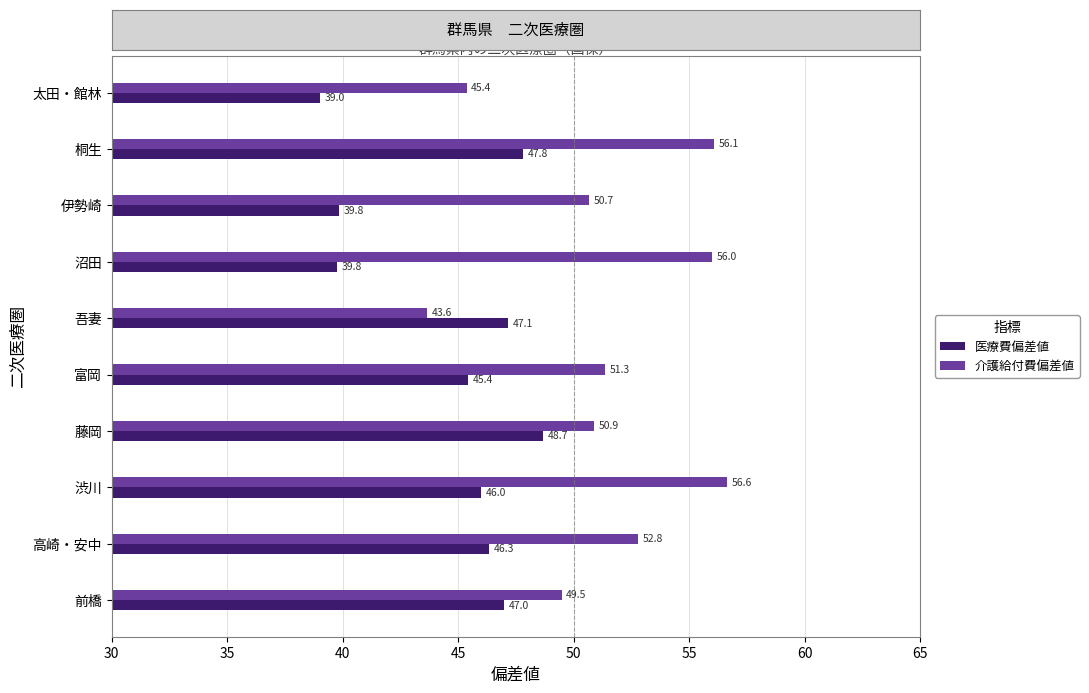

Rank the series at 富岡 from highest to lowest value.

介護給付費偏差値, 医療費偏差値